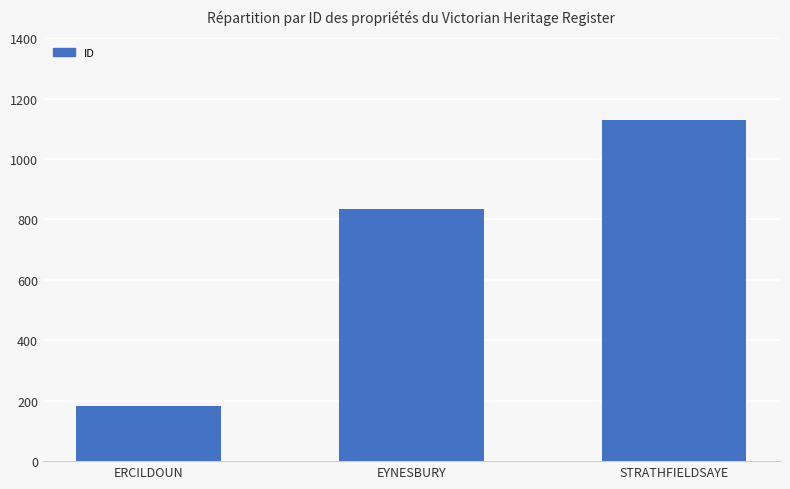

Approximately how many times larger is the value at EYNESBURY compared to STRATHFIELDSAYE?

0.7